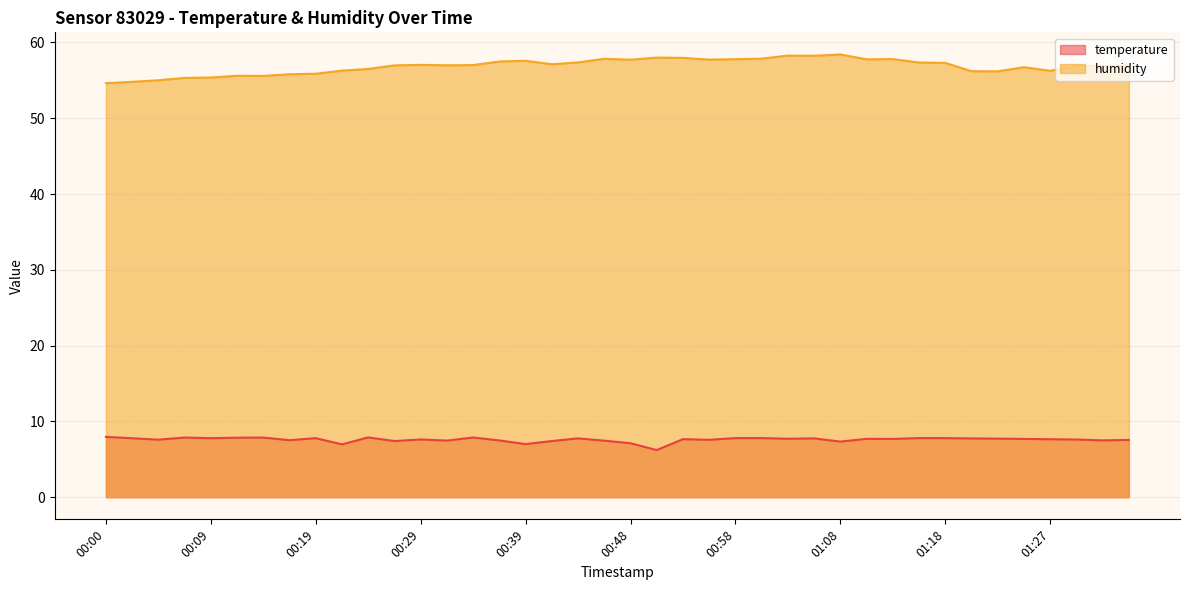

True or false: humidity and temperature intersect in this chart.

False